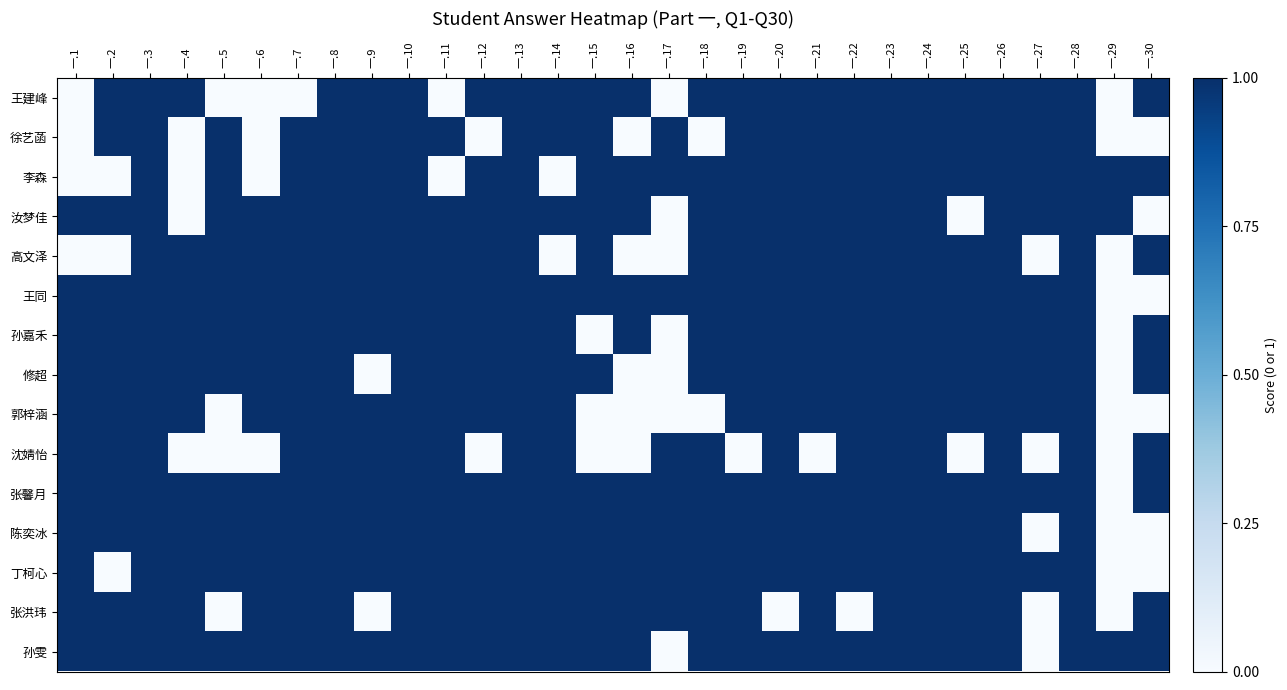

At 一.16, list the series in order from largest to smallest.

王建峰, 李森, 汝梦佳, 王同, 孙嘉禾, 张馨月, 陈奕冰, 丁柯心, 张洪玮, 孙雯, 徐艺菡, 高文泽, 修超, 郭梓涵, 沈婧怡